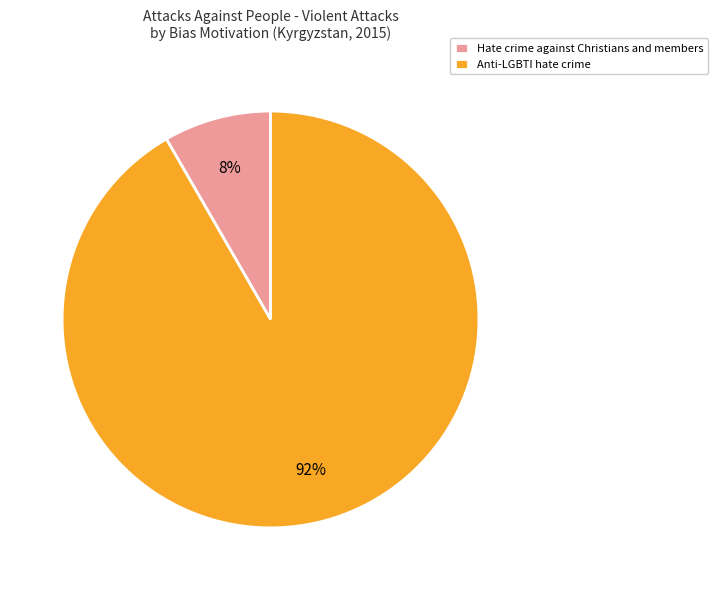

To the nearest percent, what portion does Anti-LGBTI hate crime represent?

92%